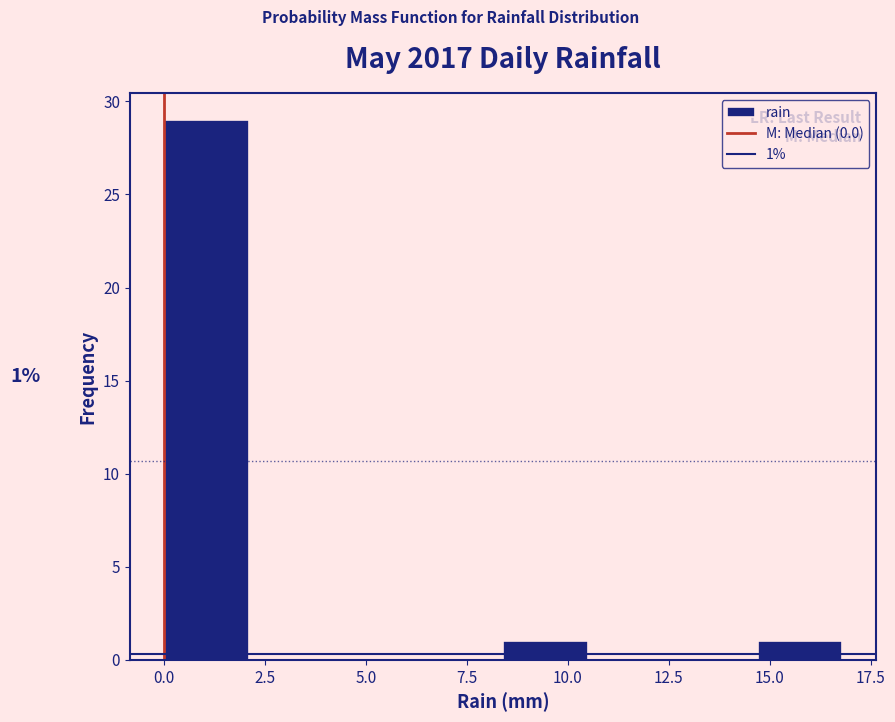

Over which range of the x-axis is the bar tallest?

0.0 to 2.1